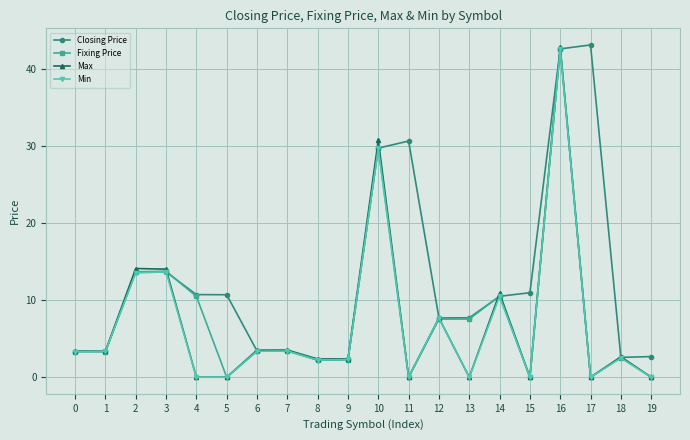

True or false: Max has more than 2 interior local peaks.

True